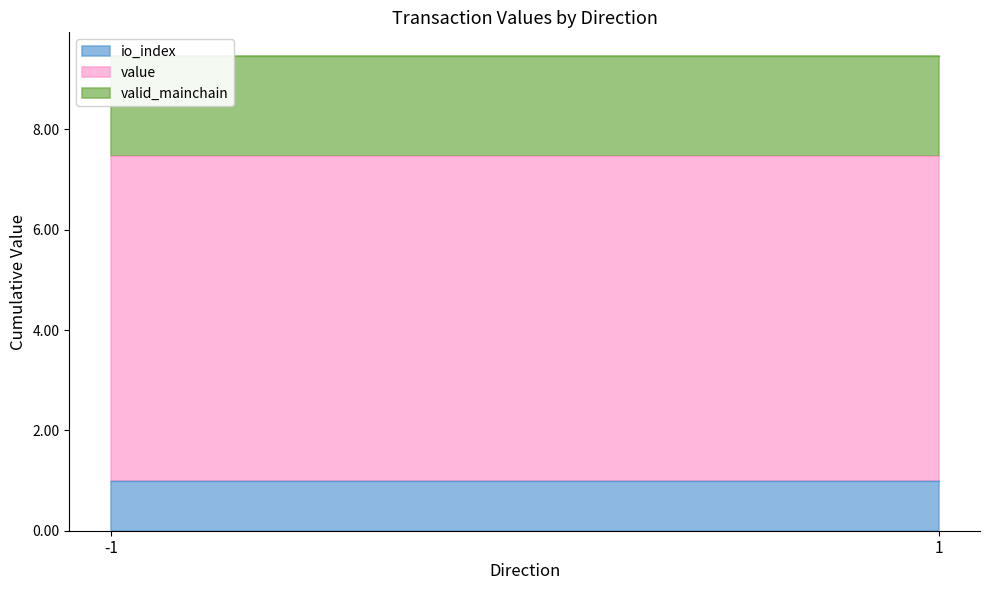

True or false: value and io_index cross at least once.

False